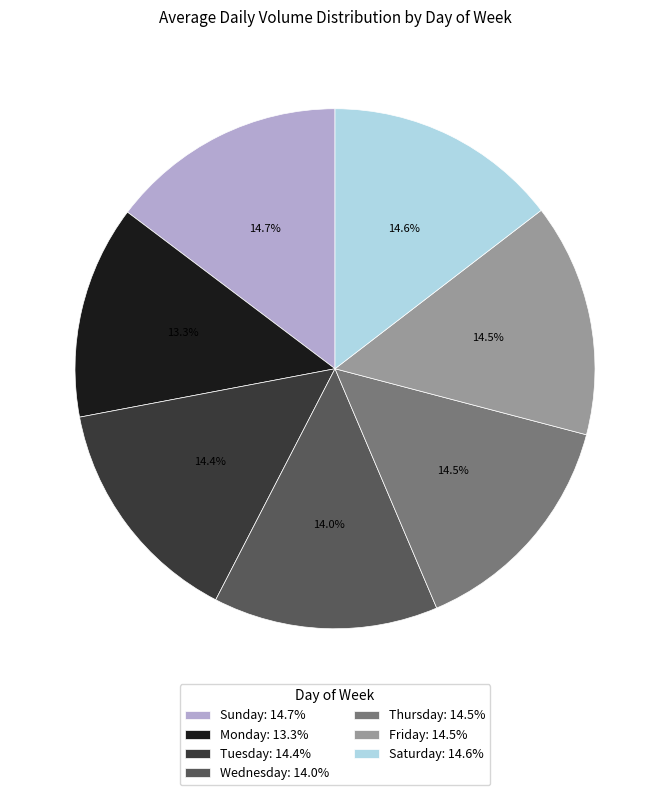

How many segments does this pie chart have?

7